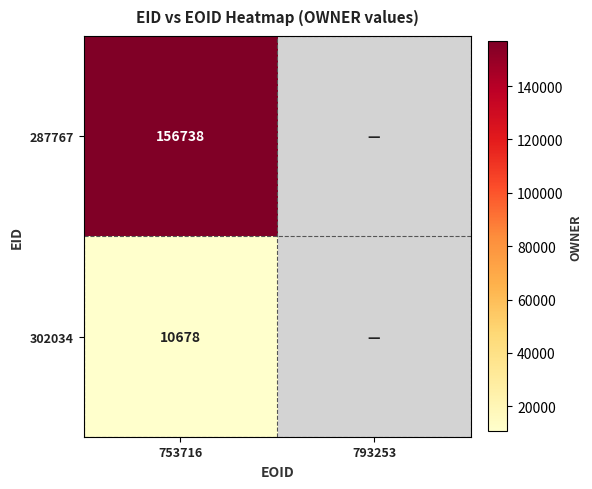

At 753716, list the series in order from smallest to largest.

302034, 287767